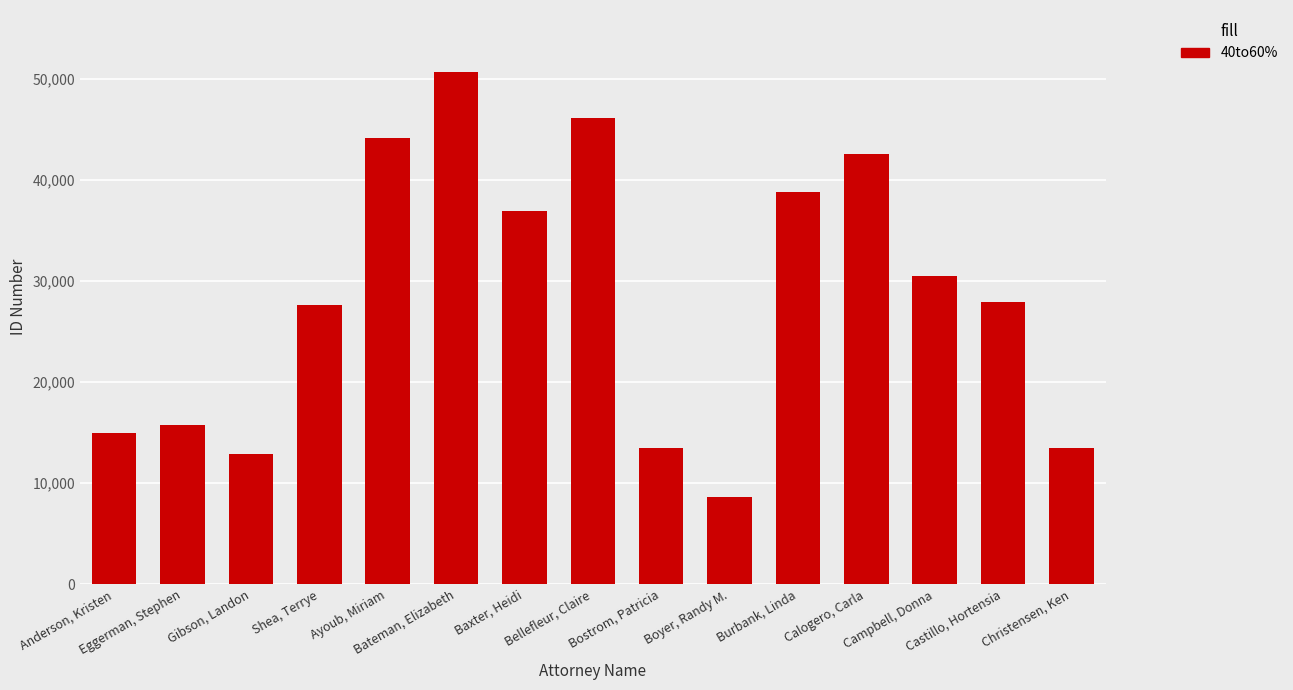

What is the sum of the values at Boyer, Randy M. and Castillo, Hortensia?

36598